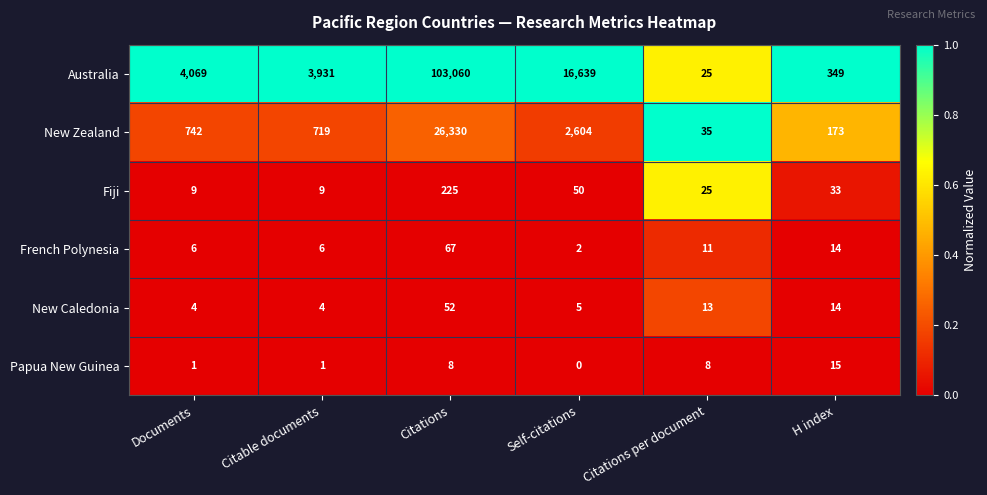

The value of Fiji at Citations per document is 25. True or false?

True